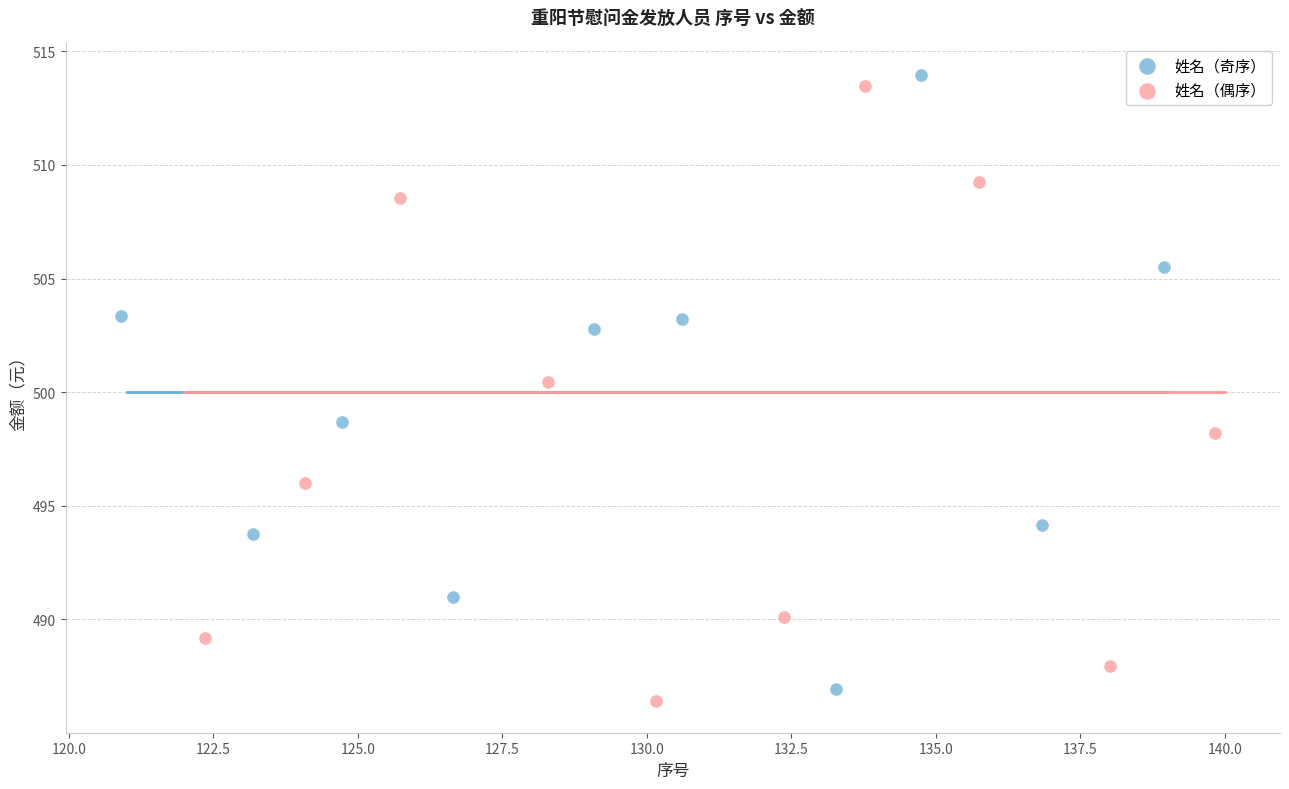

What are all the series names shown in the legend?

姓名（奇序）, 姓名（偶序）